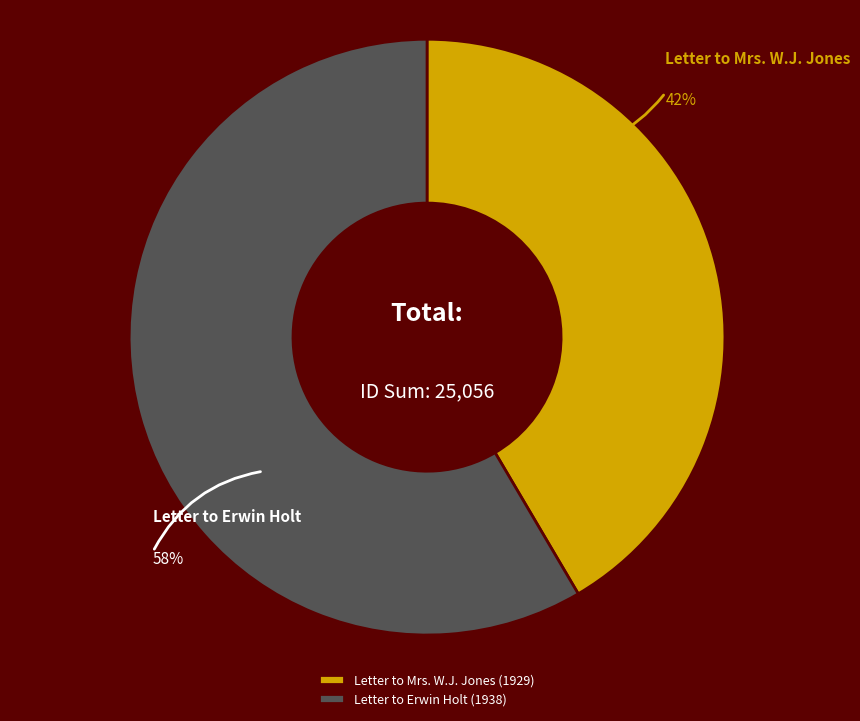

Rank the categories by value from lowest to highest.

Letter to Mrs. W.J. Jones (1929), Letter to Erwin Holt (1938)